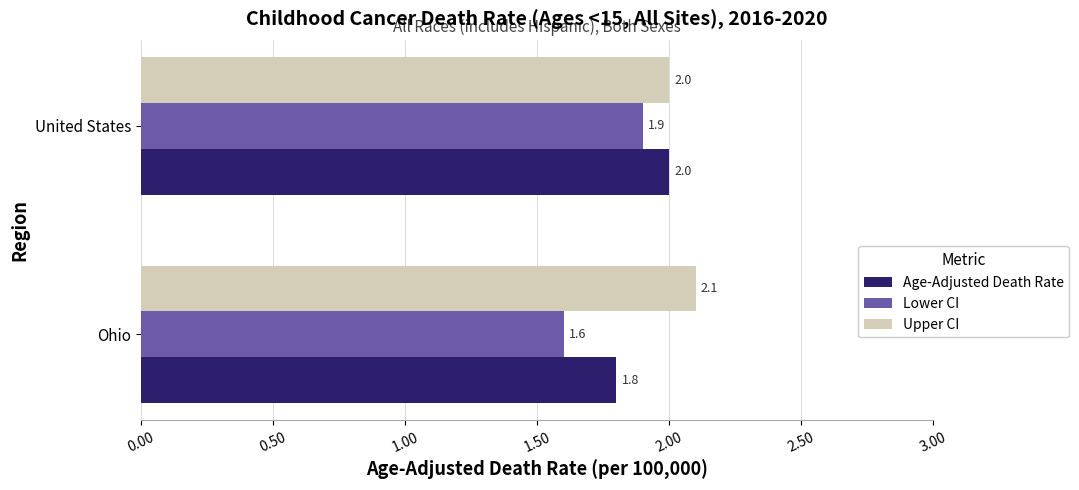

What is the lowest value of the Upper CI series?

2.0